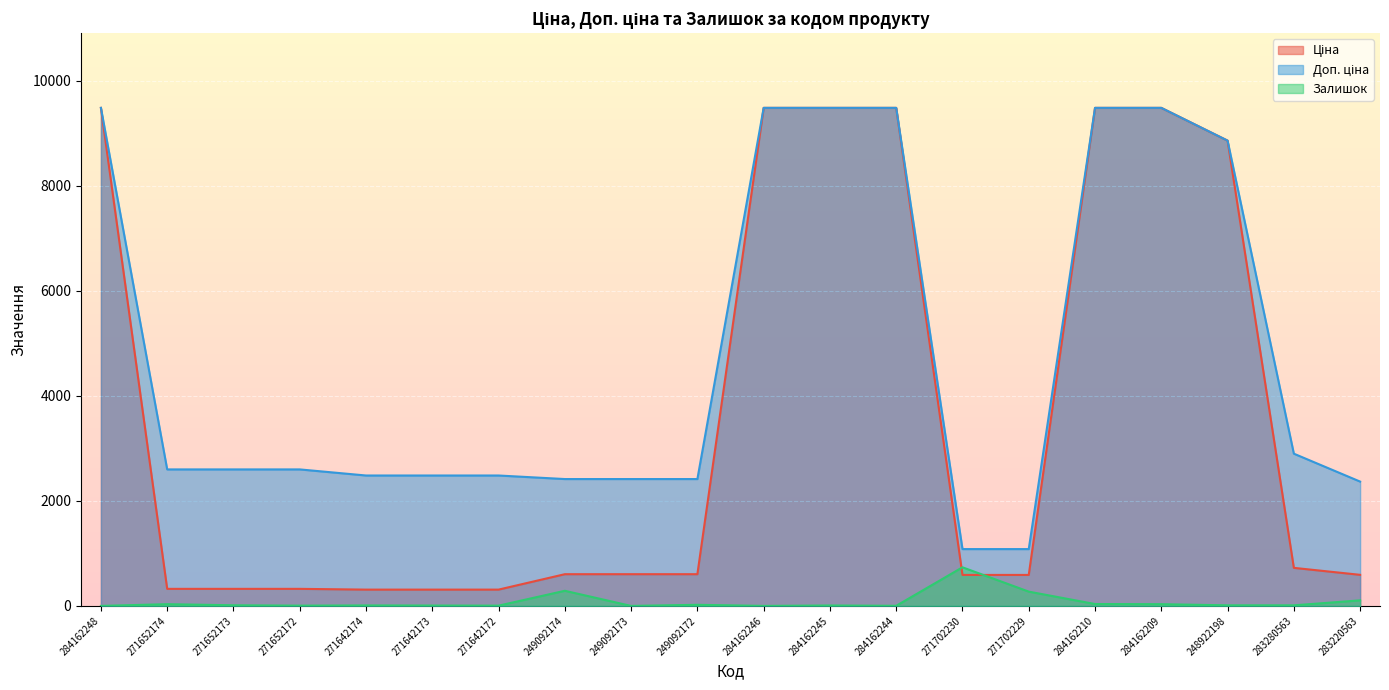

Does the chart display data point markers on the line(s)?

No